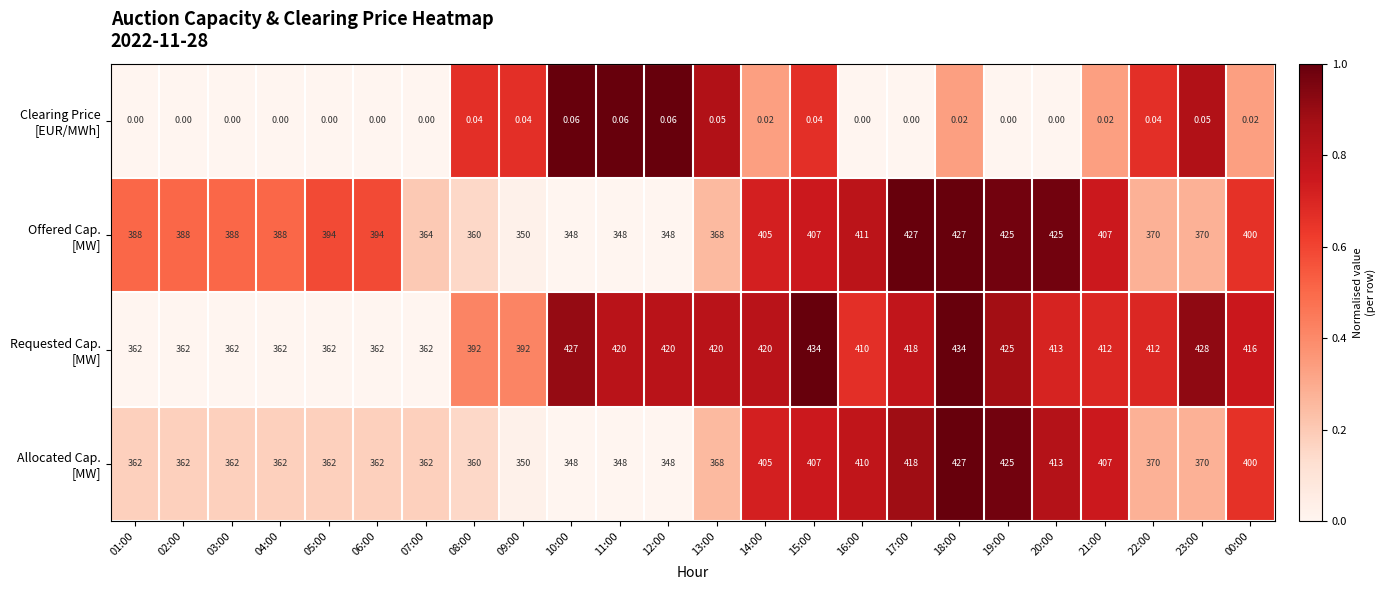

What is the total value across all series at 06:00?

1118.0